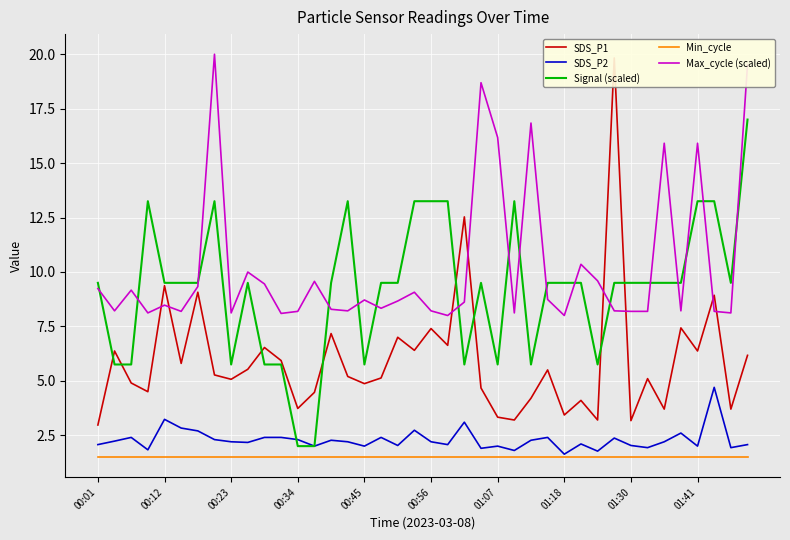

Rank the series at 34 from lowest to highest value.

Min_cycle, SDS_P2, SDS_P1, Signal (scaled), Max_cycle (scaled)